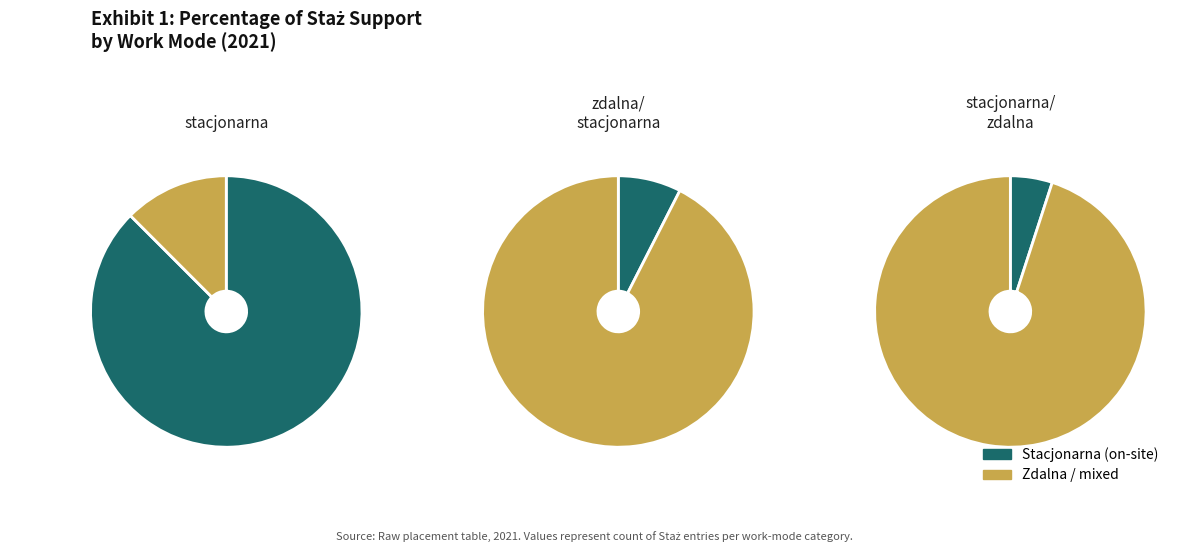

What percentage is the stacjonarna slice, to the nearest percent?

88%